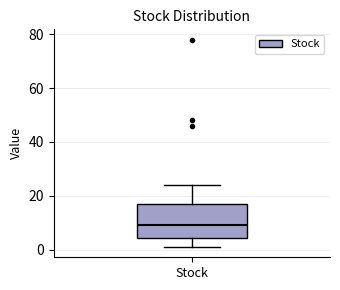

Transcribe this box plot: give where the median line is, the range the box spans, and where the two whiskers end, as read against the y-axis. The values are not printed on the chart, so give them approximately, as read against the axis.

median 10, box 4 to 18, whiskers 2 to 24